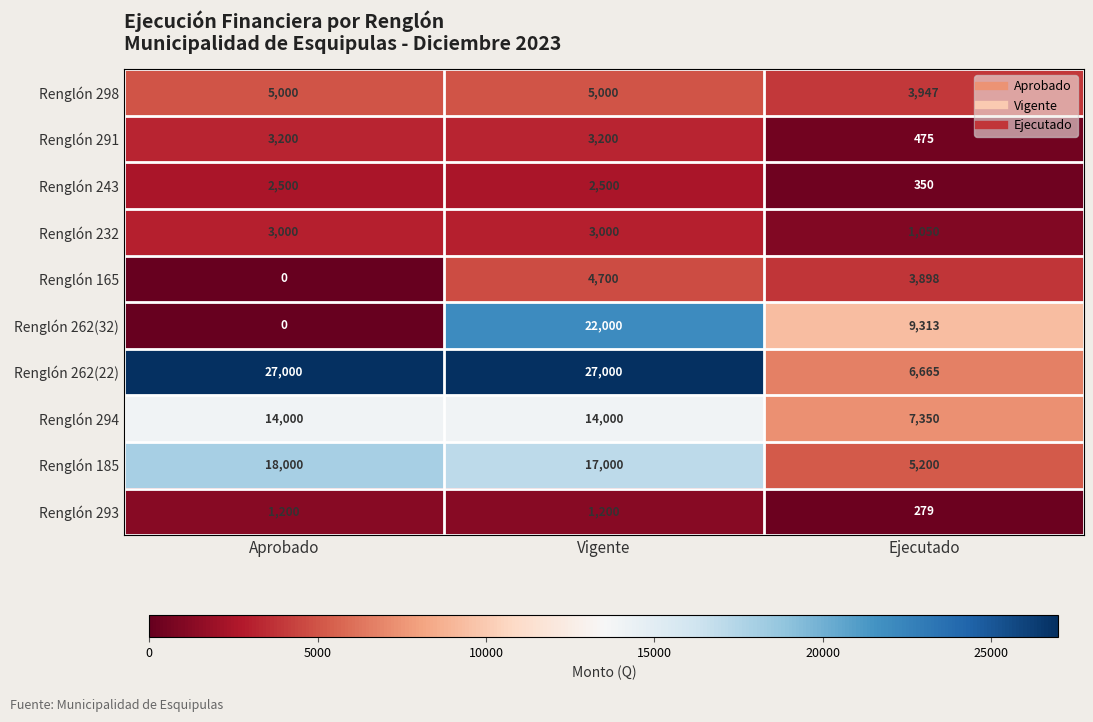

What is the greatest value displayed?

27000